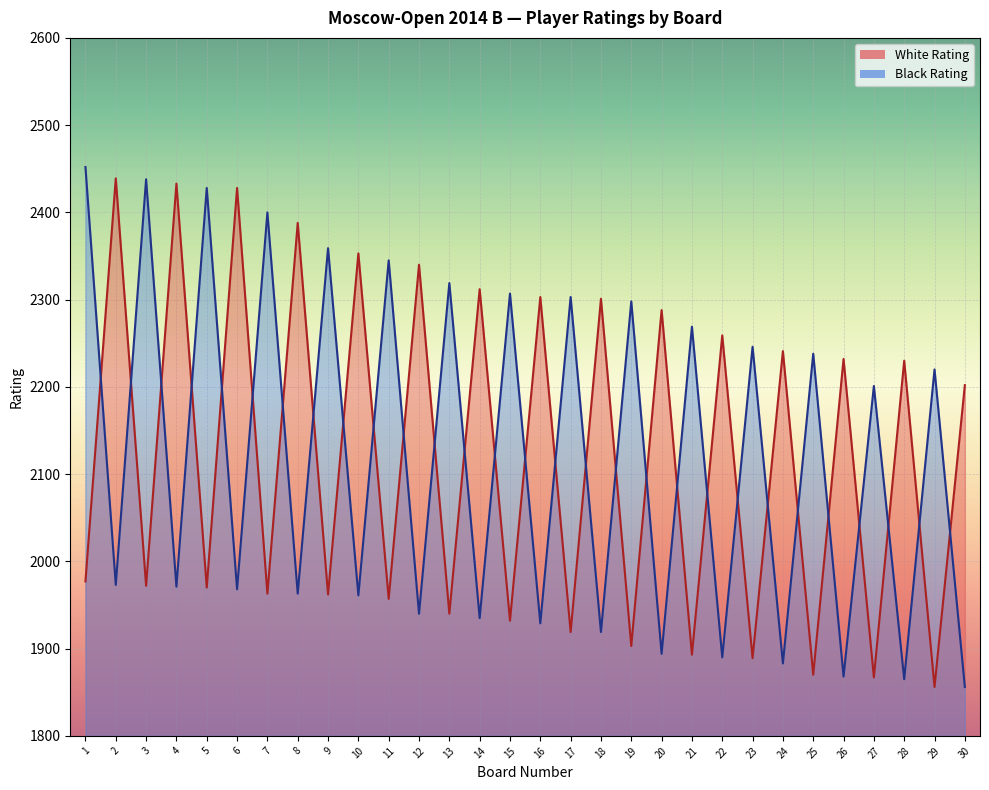

Which category has the highest value in the Black Rating series?

1